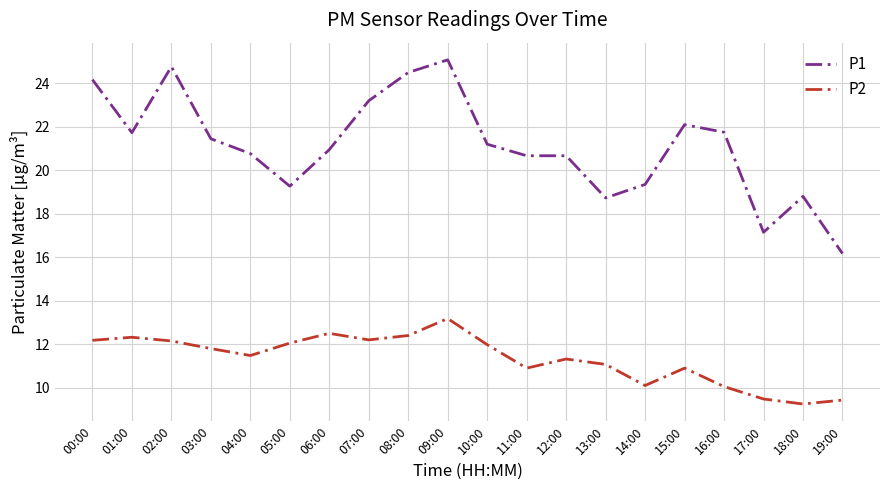

List the series in order of their overall mean, highest first.

P1, P2